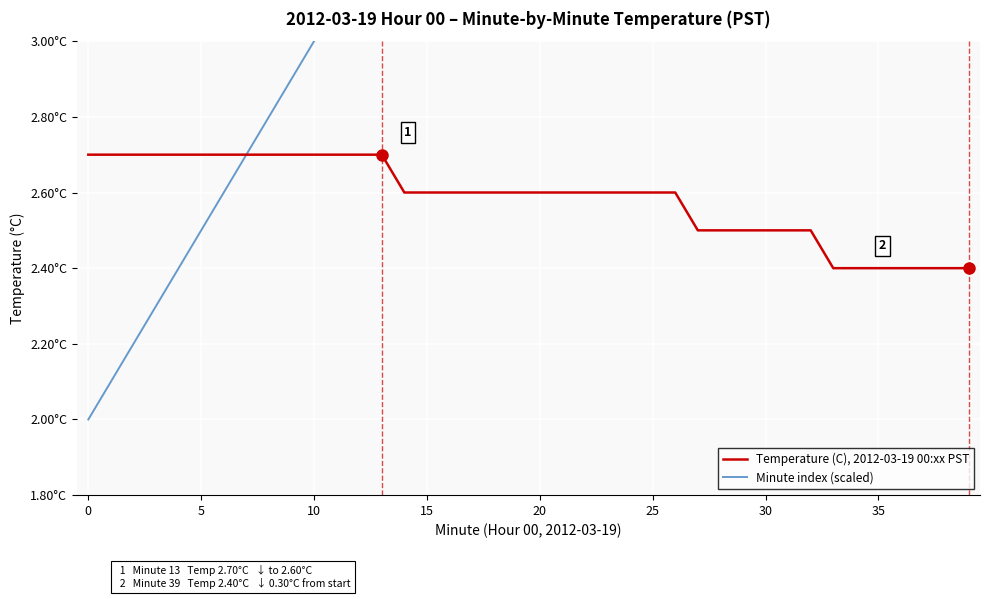

True or false: Temperature (C), 2012-03-19 00:xx PST has a value of 1.3 at 19.

False